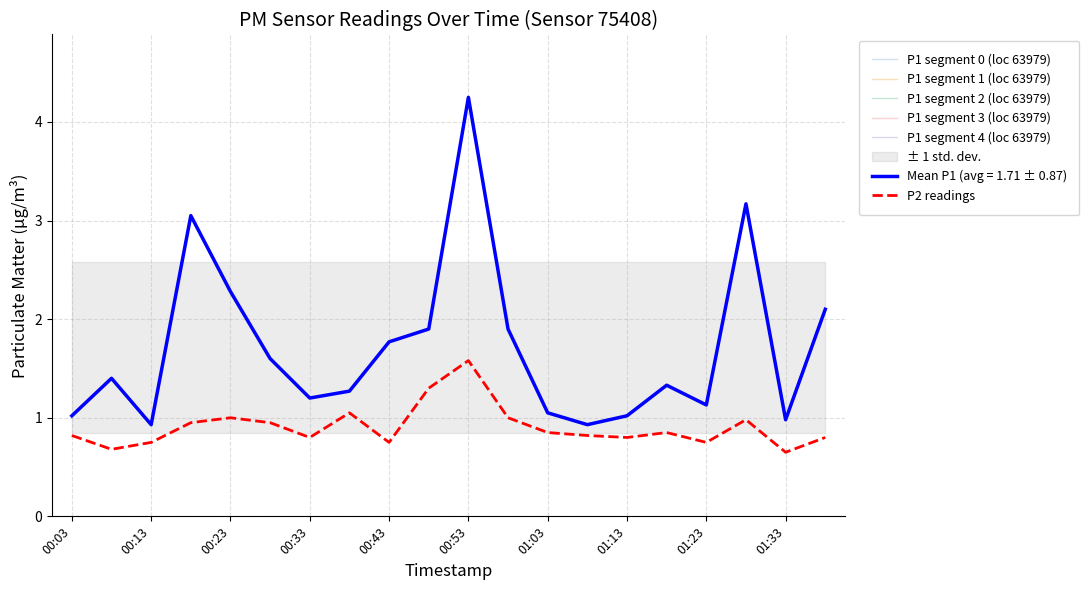

At which category does the chart reach its peak across all series?

00:53